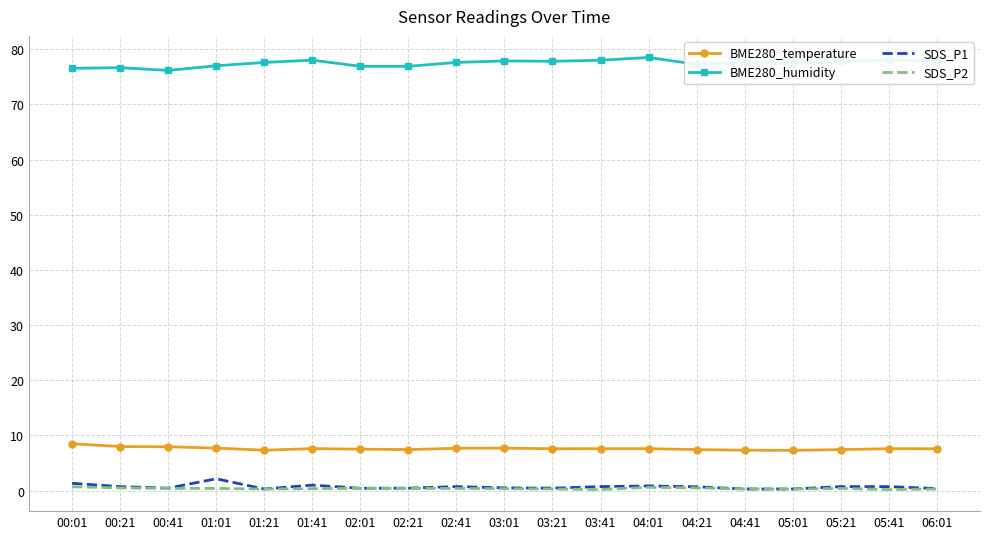

True or false: BME280_temperature and BME280_humidity cross at least once.

False